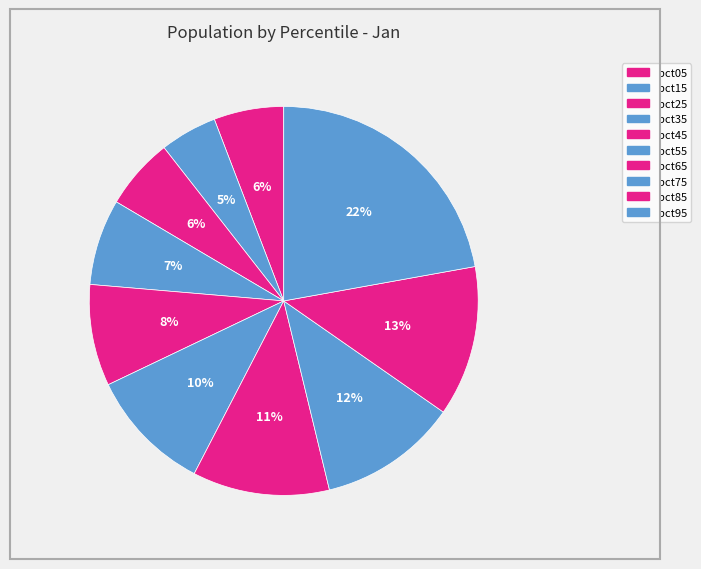

Which slice is the largest?

pct95